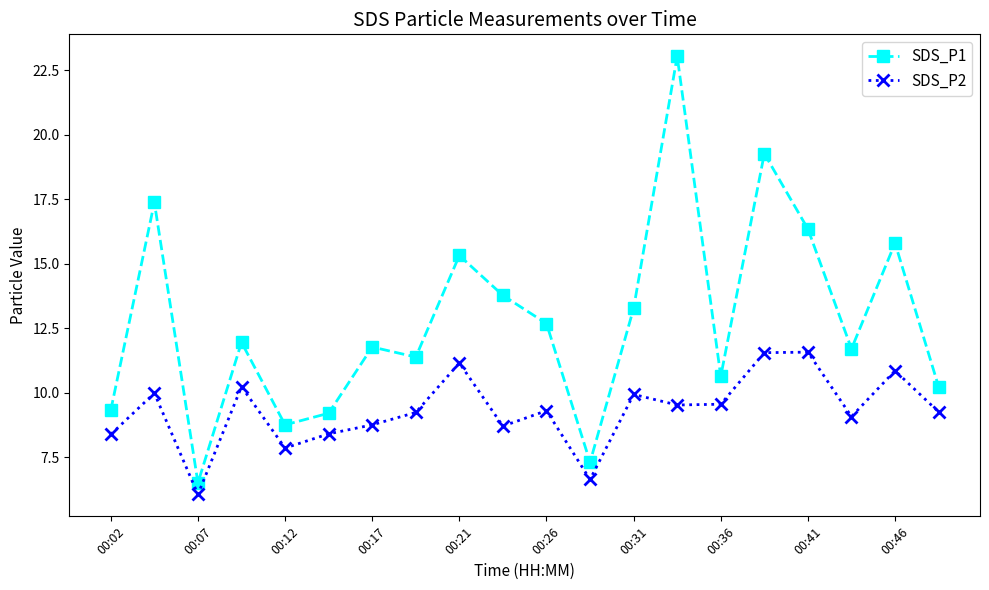

Which series has the largest total across all categories?

SDS_P1